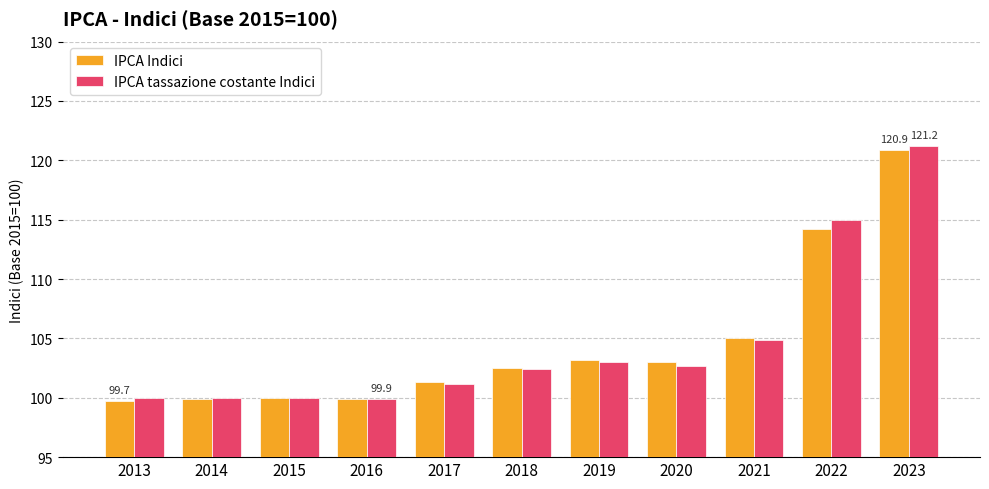

What is the total value across all series at 2021?

209.9